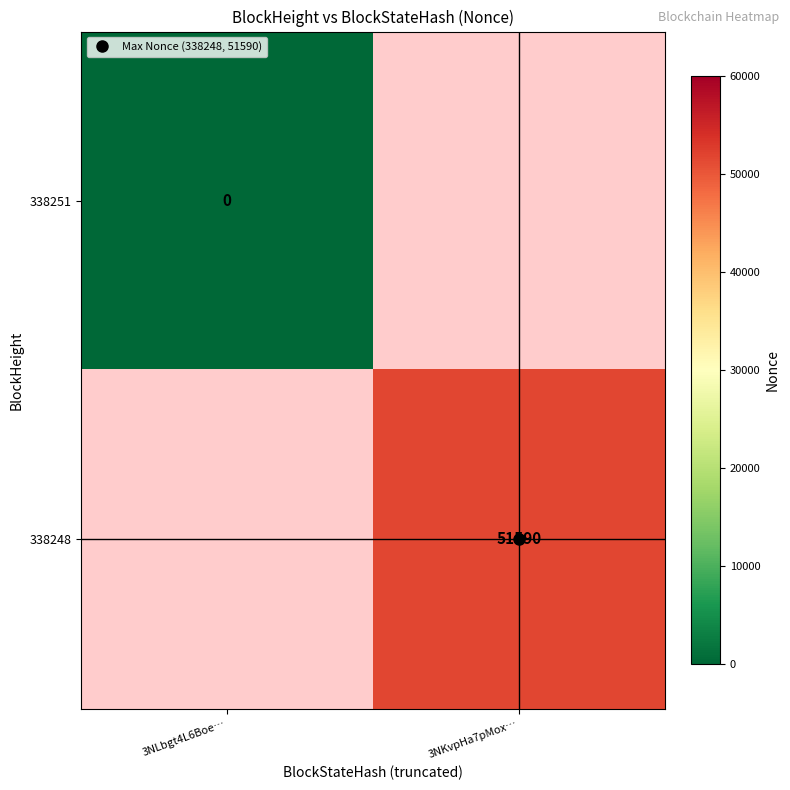

How many series are shown in this chart?

2